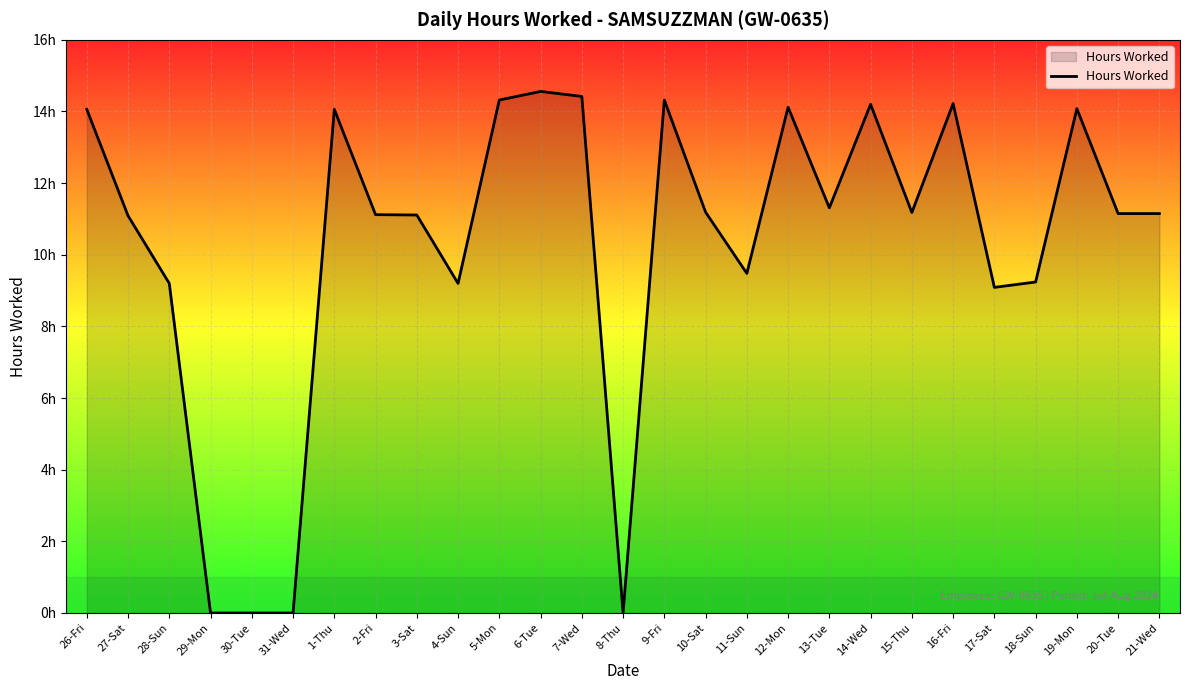

Does the chart display data point markers on the line(s)?

No